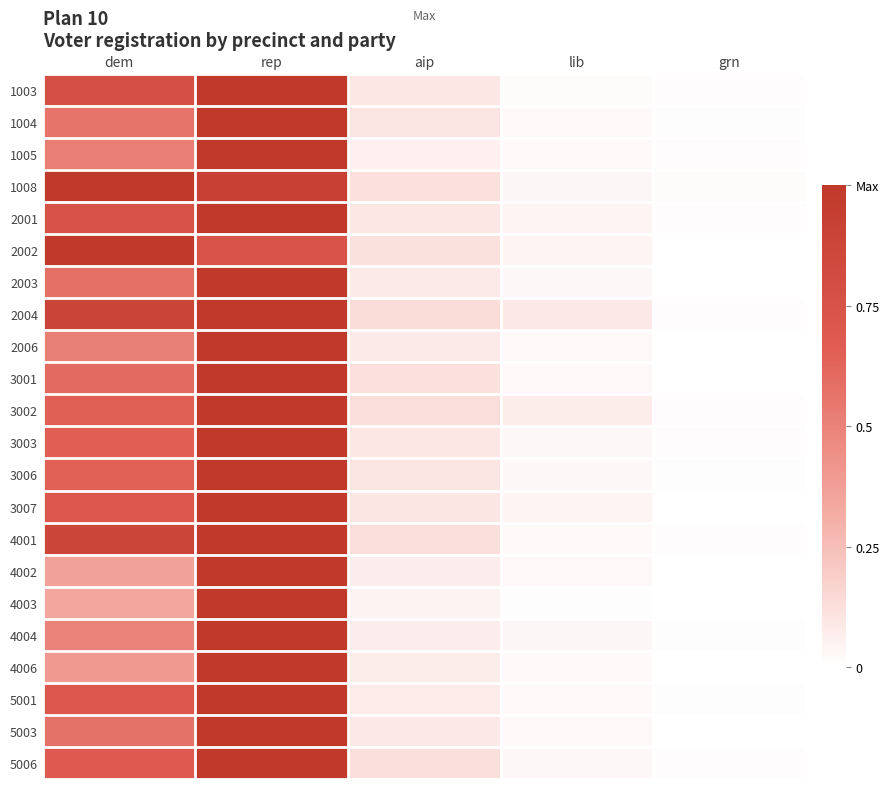

What is the sum of the 2006 values at aip and lib?

0.1